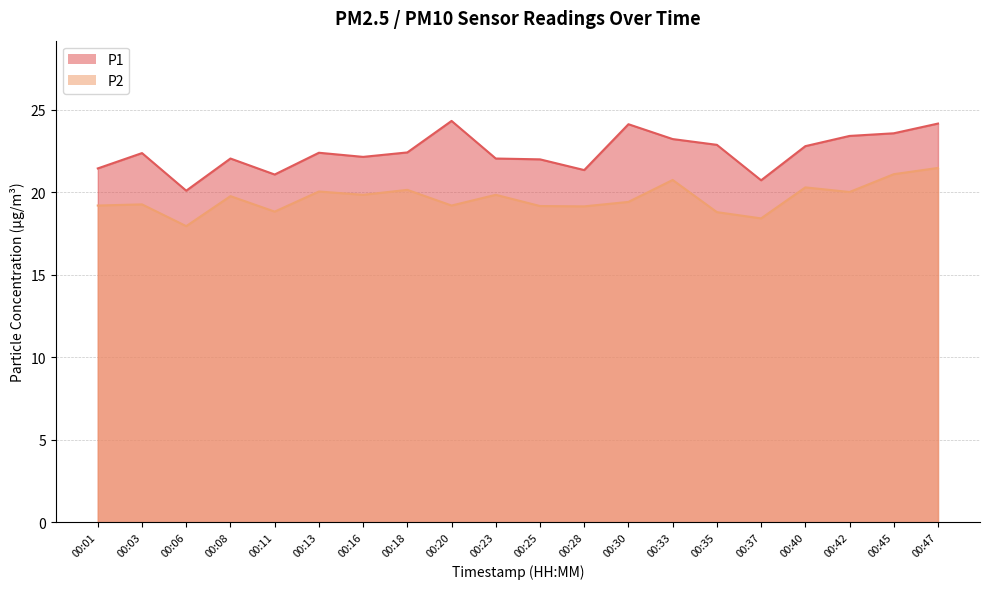

Which has a higher value, 00:01 or 00:23?

00:23